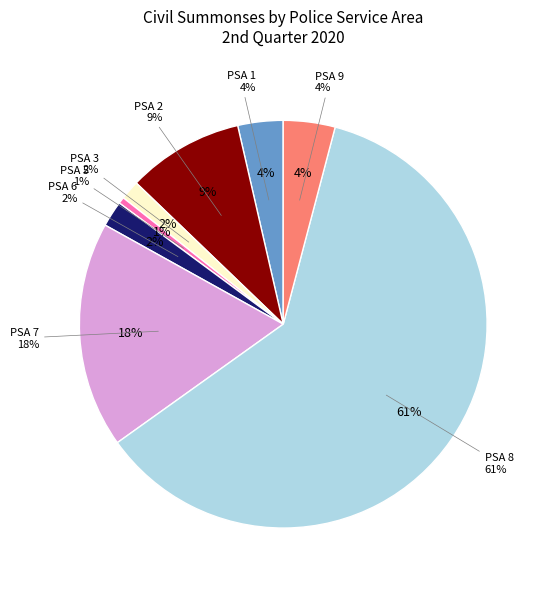

Between PSA 7 and PSA 9, which is larger?

PSA 7